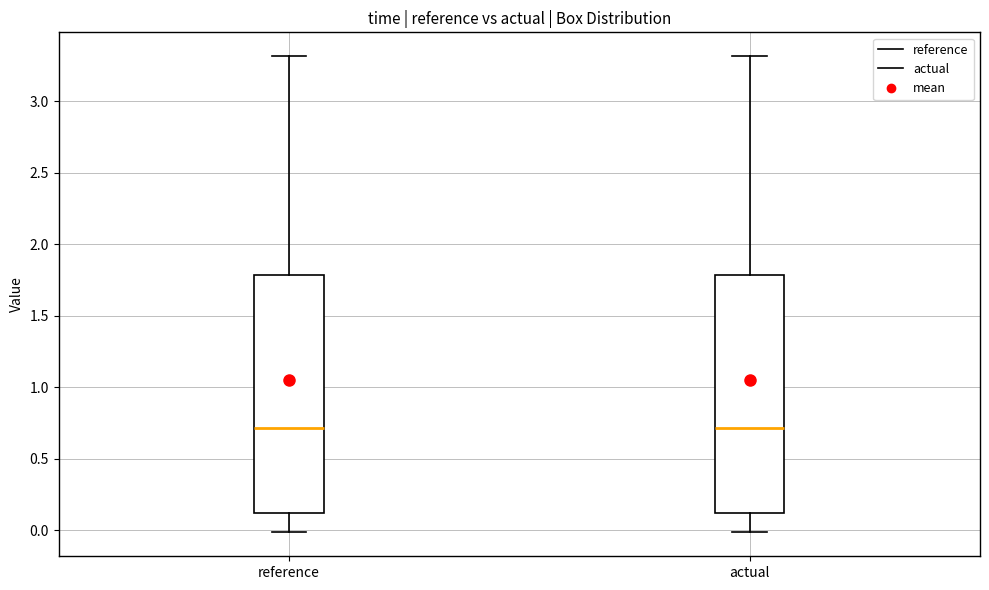

Reading left to right, transcribe this box plot: for each box, give where its median line is, the range the box spans, and where its two whiskers end, as read against the y-axis. The values are not printed on the chart, so give them approximately, as read against the axis.

reference: median 0.7, box 0.1 to 1.8, whiskers 0.0 to 3.3
actual: median 0.7, box 0.1 to 1.8, whiskers 0.0 to 3.3